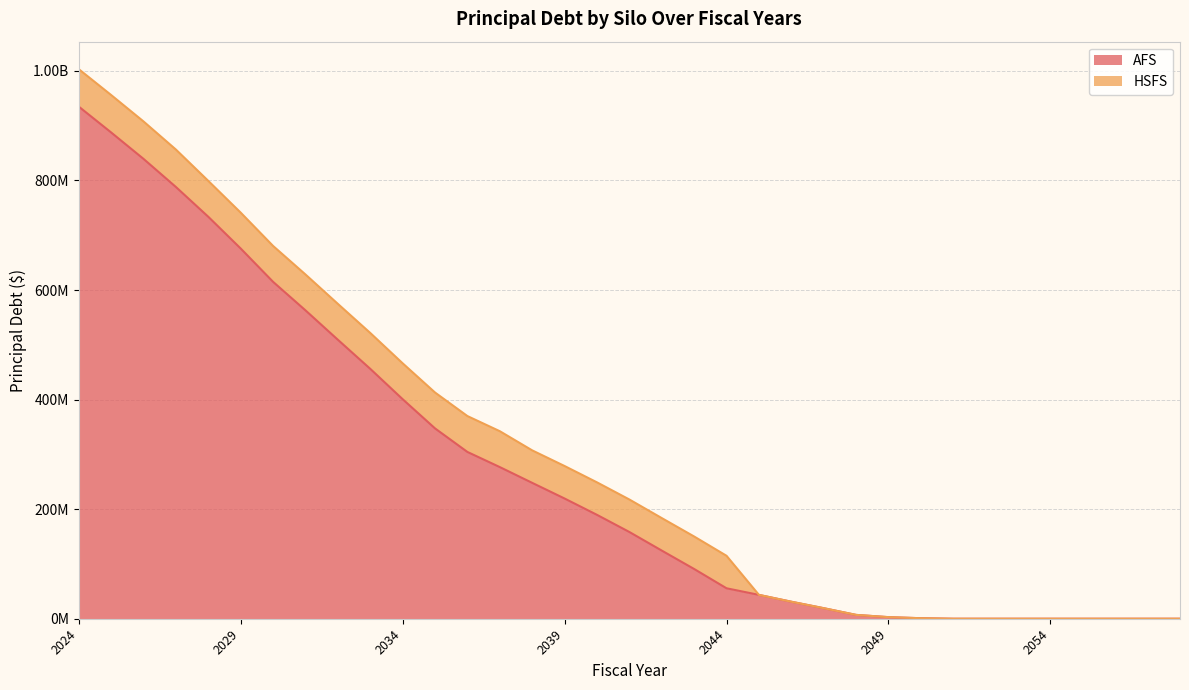

At which category does the chart reach its minimum across all series?

2051